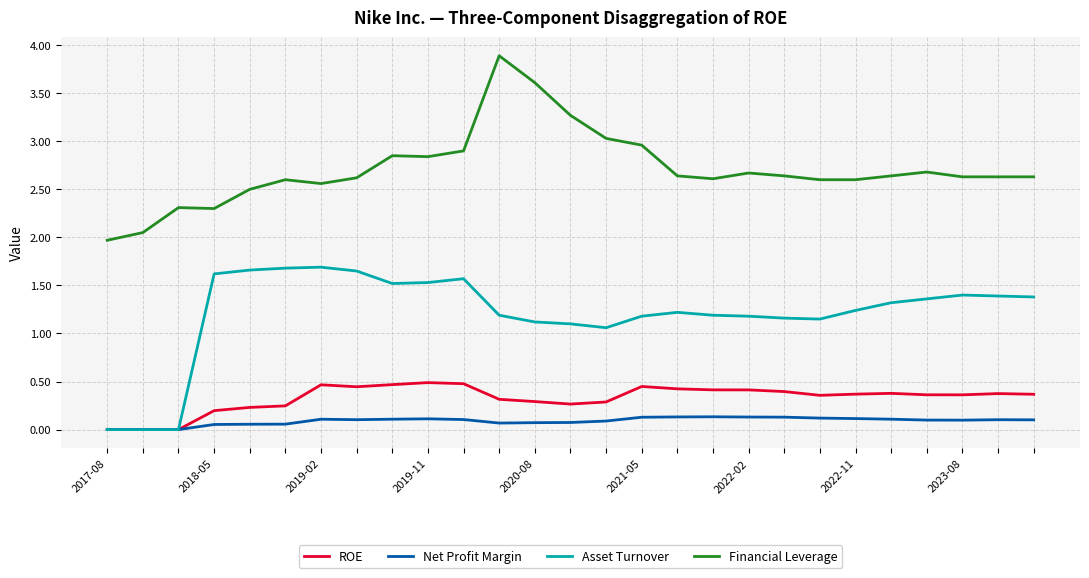

Which series has the largest total across all categories?

Financial Leverage